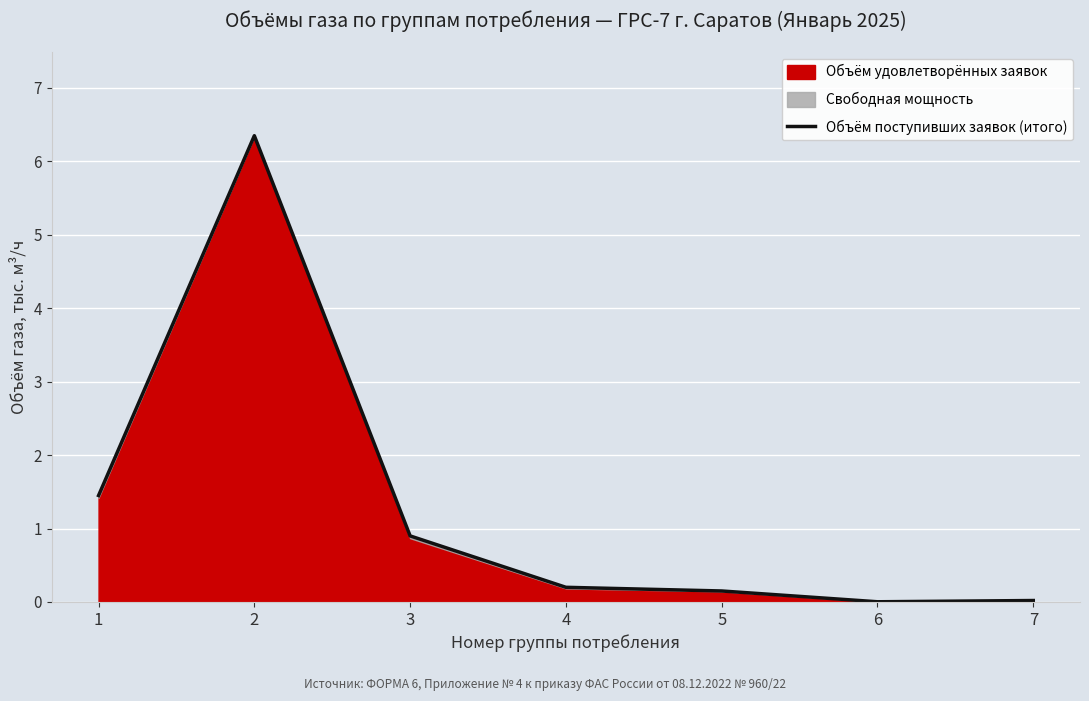

The chart shows a value of 0.1 at 5. True or false?

True